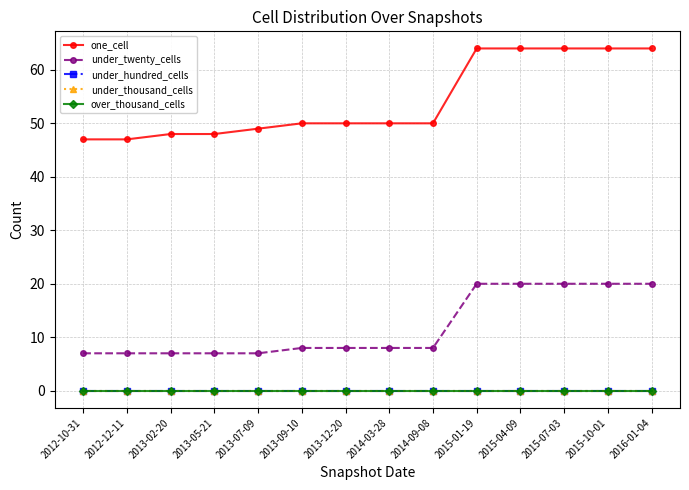

Which series has the largest range (max minus min)?

one_cell